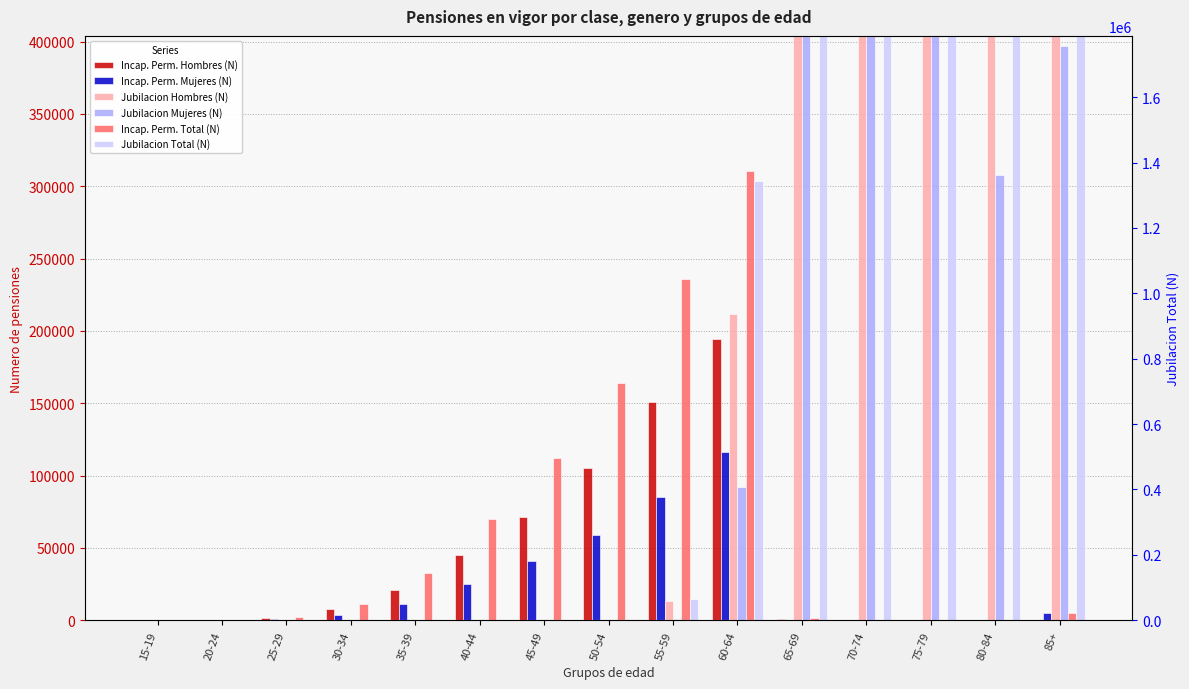

Which has a higher value, 80-84 or 70-74?

80-84